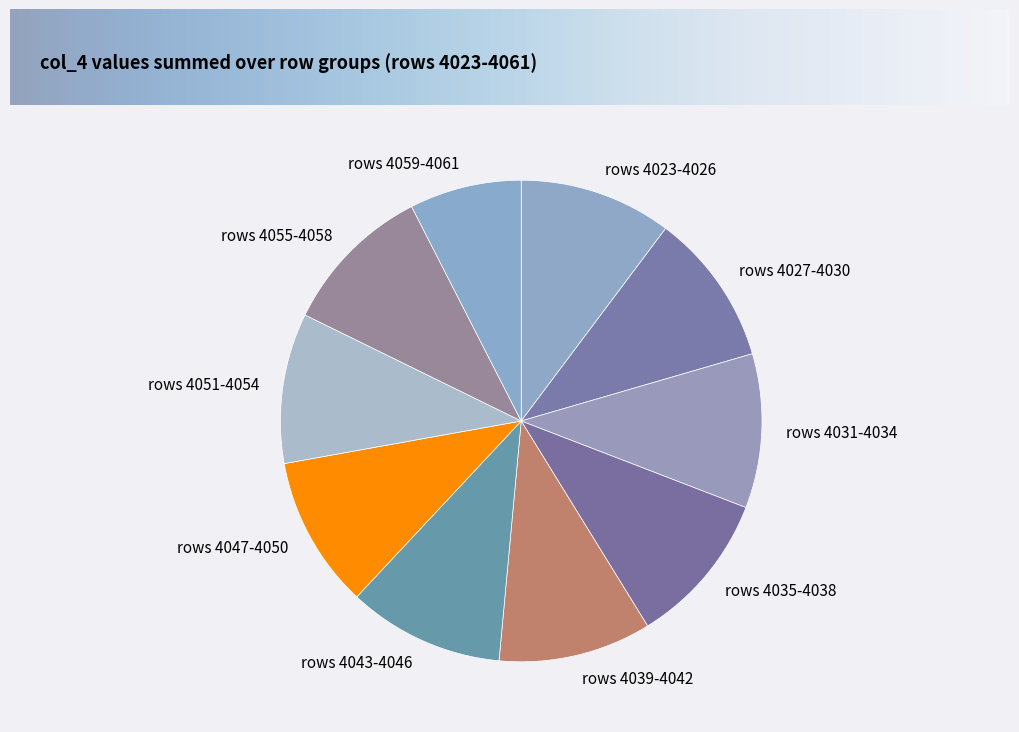

Which slice is the smallest?

rows 4059-4061